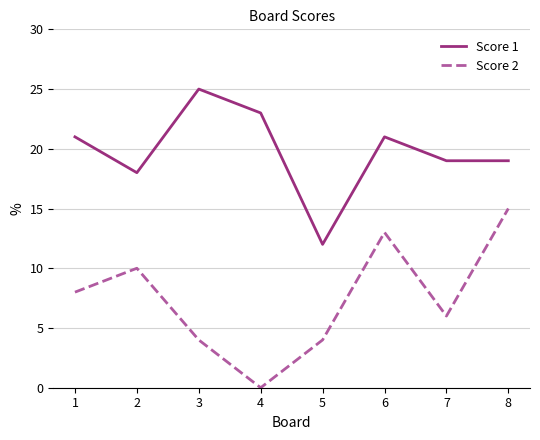

The Score 2 series shows 7 at 8. True or false?

False